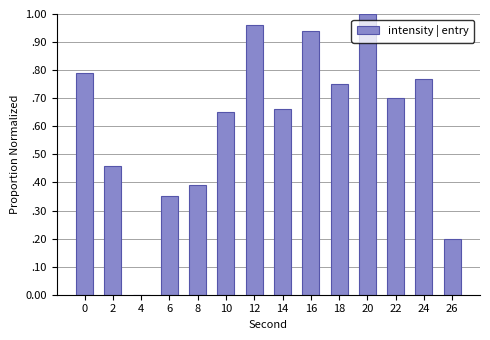

What is the sum of the values at 16 and 24?

1.7